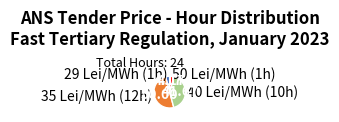

Between 50 Lei/MWh (1h) and 35 Lei/MWh (12h), which is larger?

35 Lei/MWh (12h)